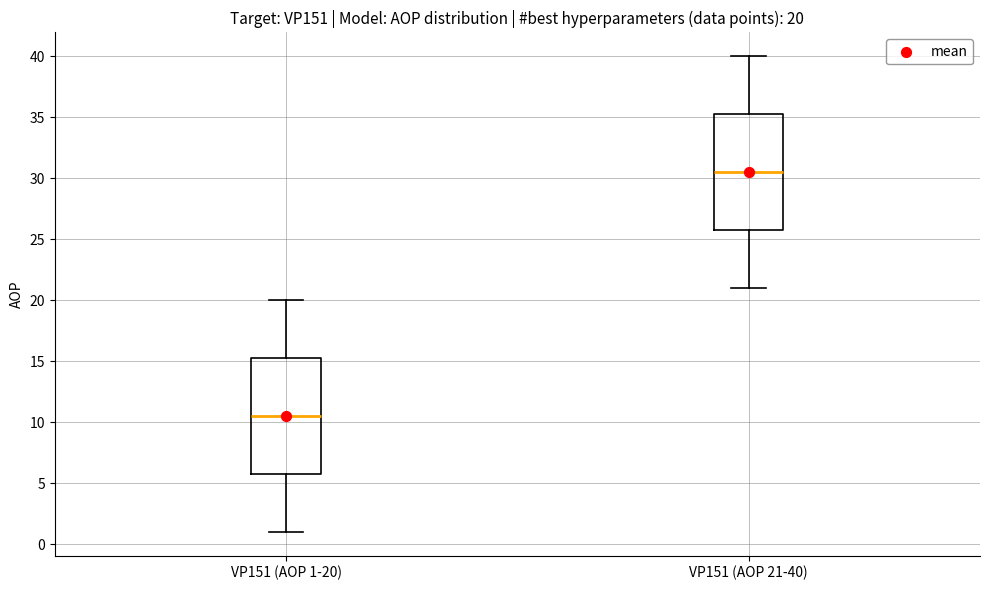

Which box has the highest median line?

VP151 (AOP 21-40)